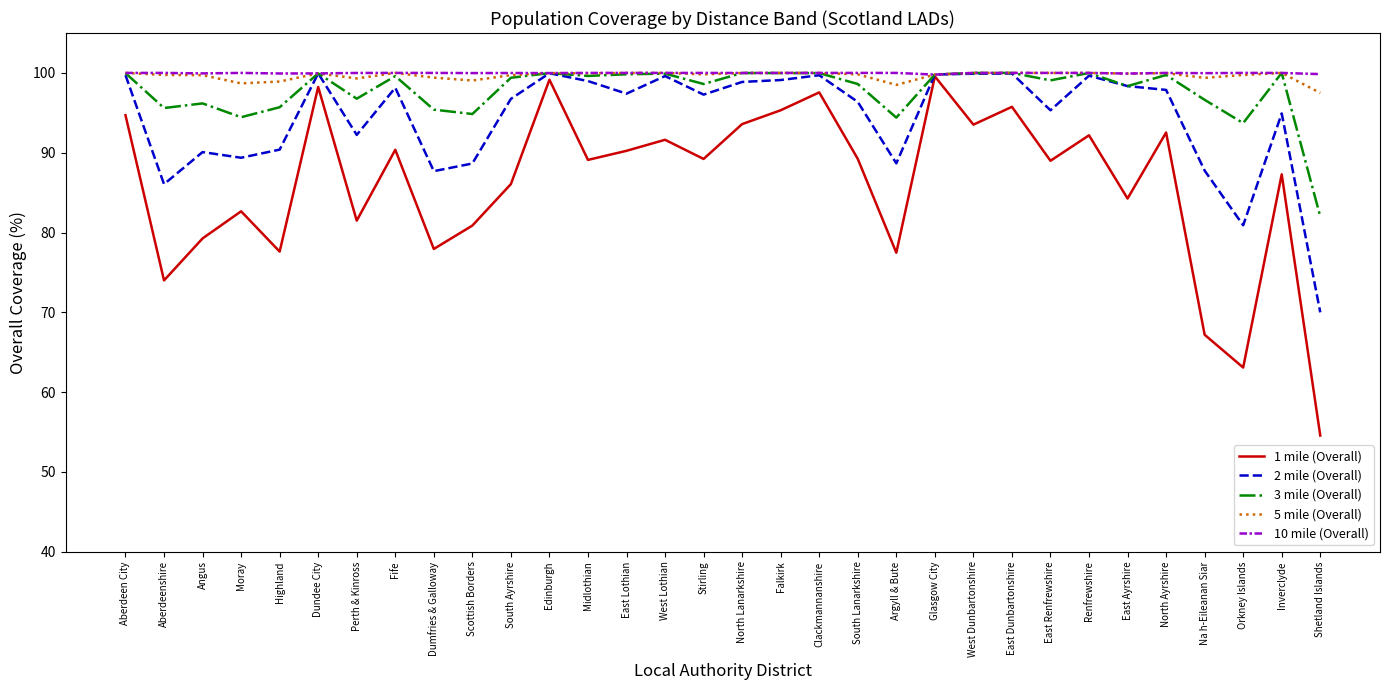

What is the sum of the 1 mile (Overall) values at Midlothian and South Lanarkshire?

178.3